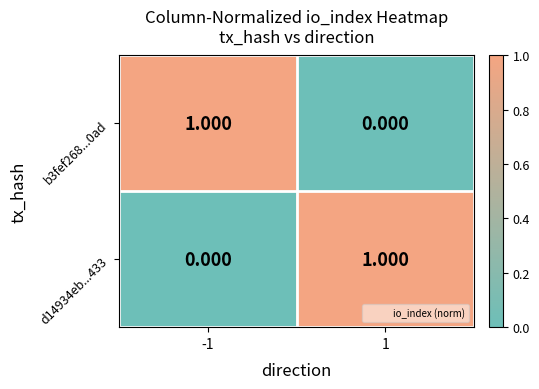

Is the value of b3fef268...0ad at -1 greater than the value of d14934eb...433 at -1?

Yes